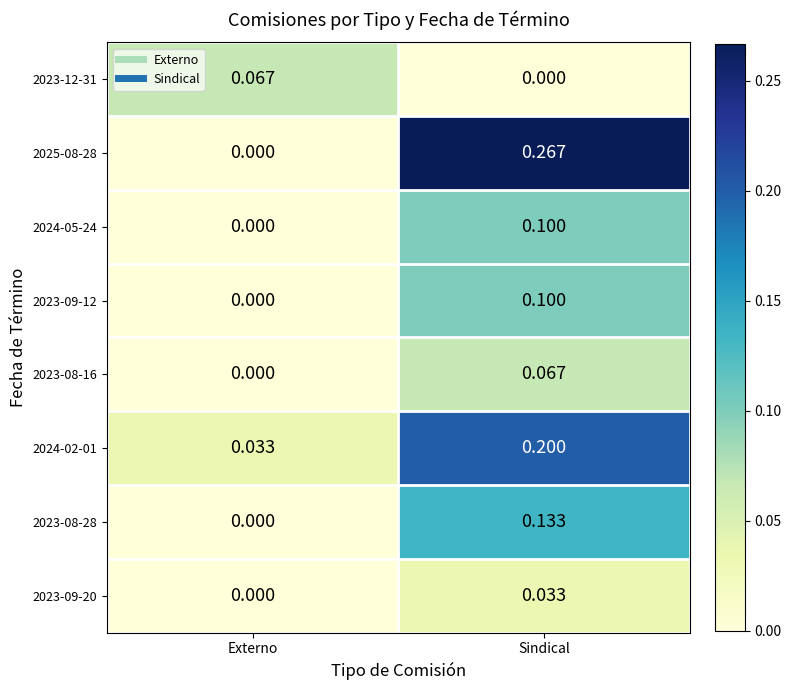

What is the spread (max minus min) of values at Externo?

0.1